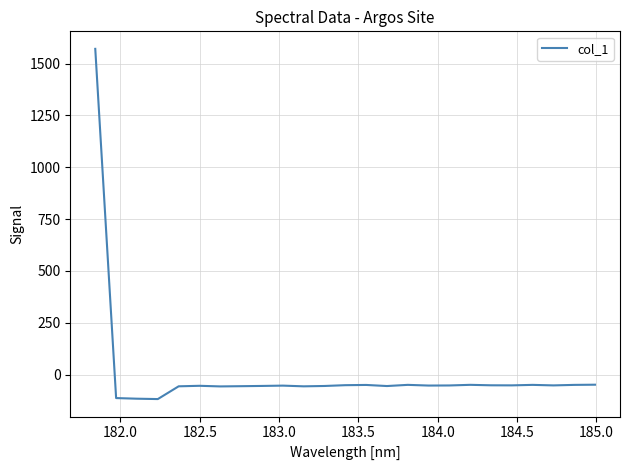

What is the minimum value shown in the chart?

-118.2